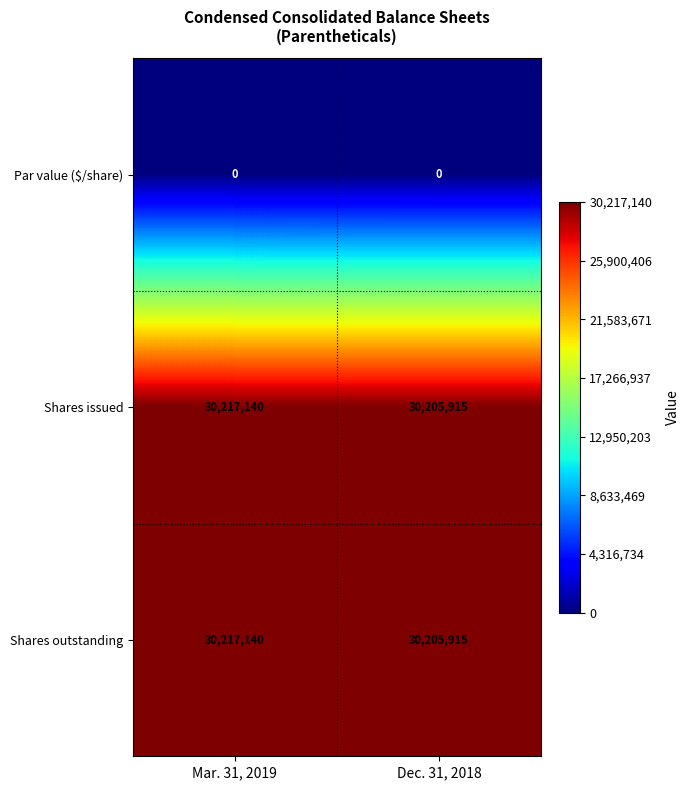

Which category has the highest value across all series?

Mar. 31, 2019